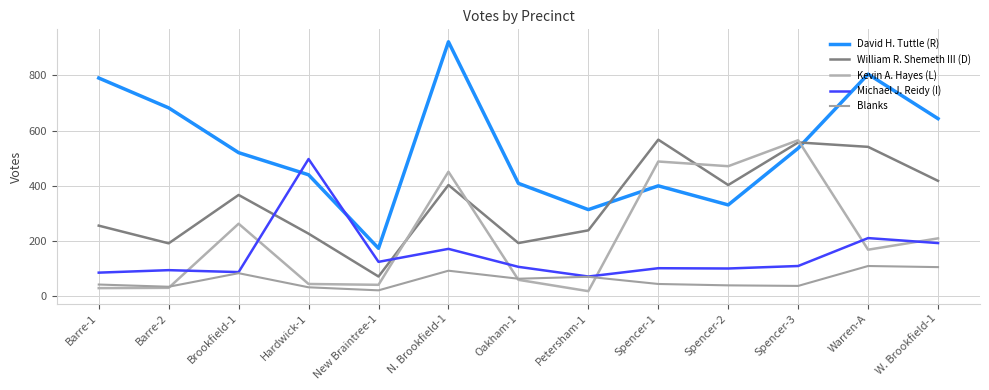

What is the label of the 3rd point from the right?

Spencer-3